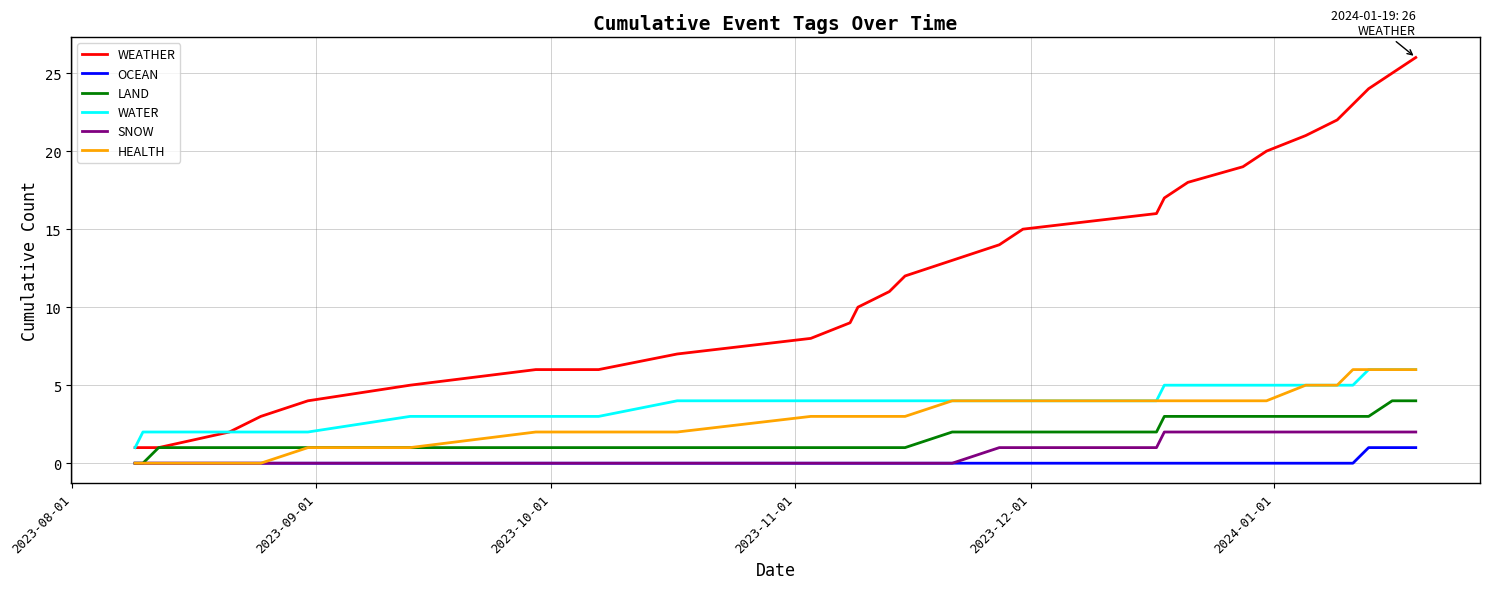

Which series has the widest spread of values?

WEATHER